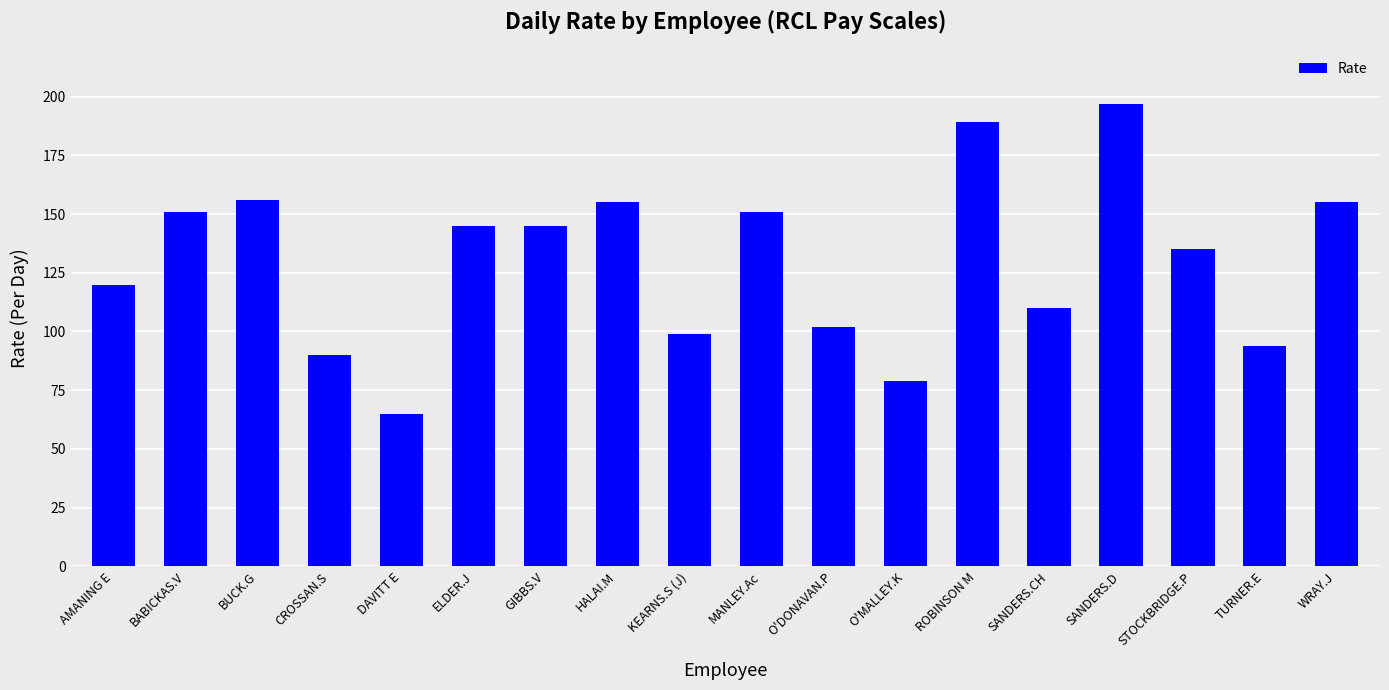

Is it true that the value at SANDERS.D is 197?

True